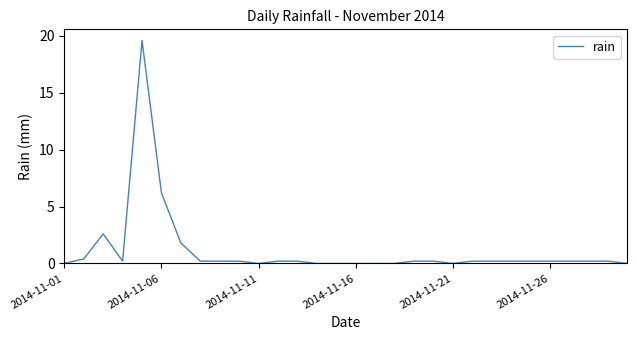

Reading left to right, extract all data points from this chart.

0.0	0.4	2.6	0.2	19.6	6.2	1.8	0.2	0.2	0.2	0.0	0.2	0.2	0.0	0.0	0.0	0.0	0.0	0.2	0.2	0.0	0.2	0.2	0.2	0.2	0.2	0.2	0.2	0.2	0.0